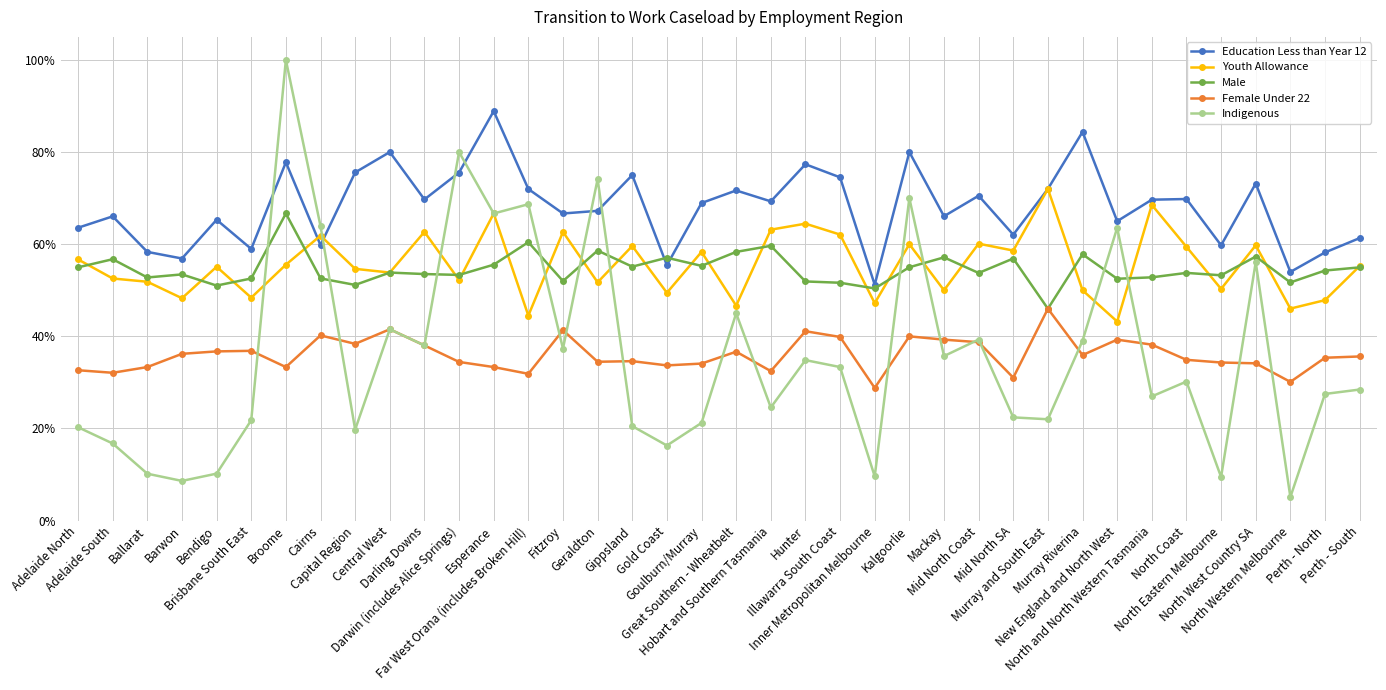

Rank the series at Hobart and Southern Tasmania from lowest to highest value.

Indigenous, Female Under 22, Male, Youth Allowance, Education Less than Year 12